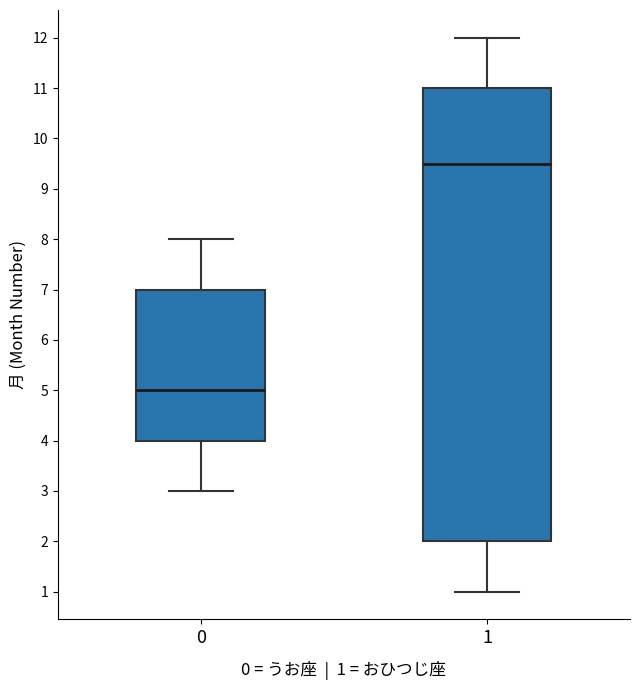

Where does the upper whisker of the box at x = 0 end on the y-axis? The values are not printed on the chart, so give them approximately, as read against the axis.

8.0